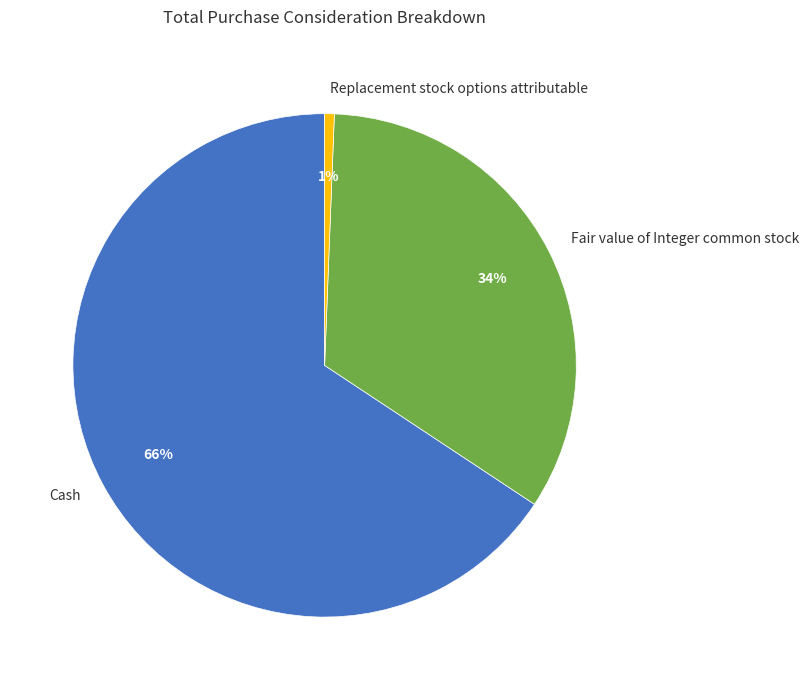

To the nearest percent, what is the average slice percentage?

33%